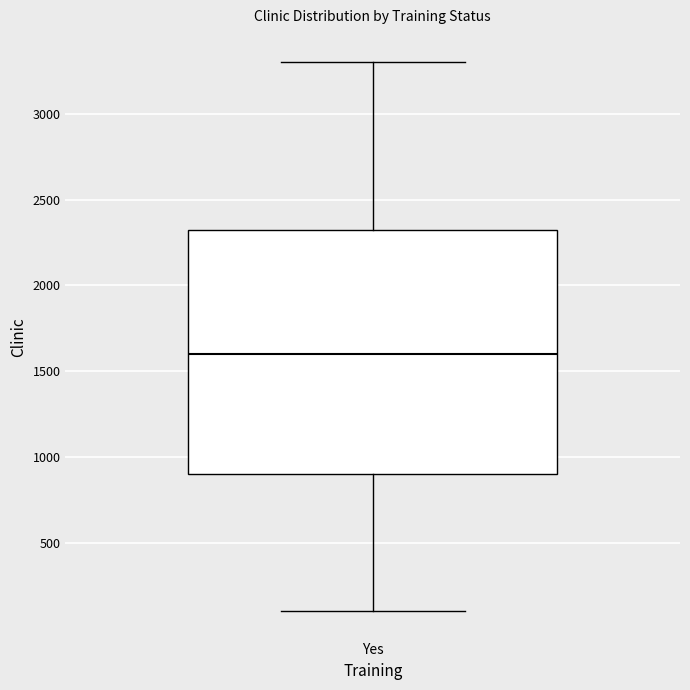

Where is the lower edge of the box for Yes on the y-axis? The values are not printed on the chart, so give them approximately, as read against the axis.

900